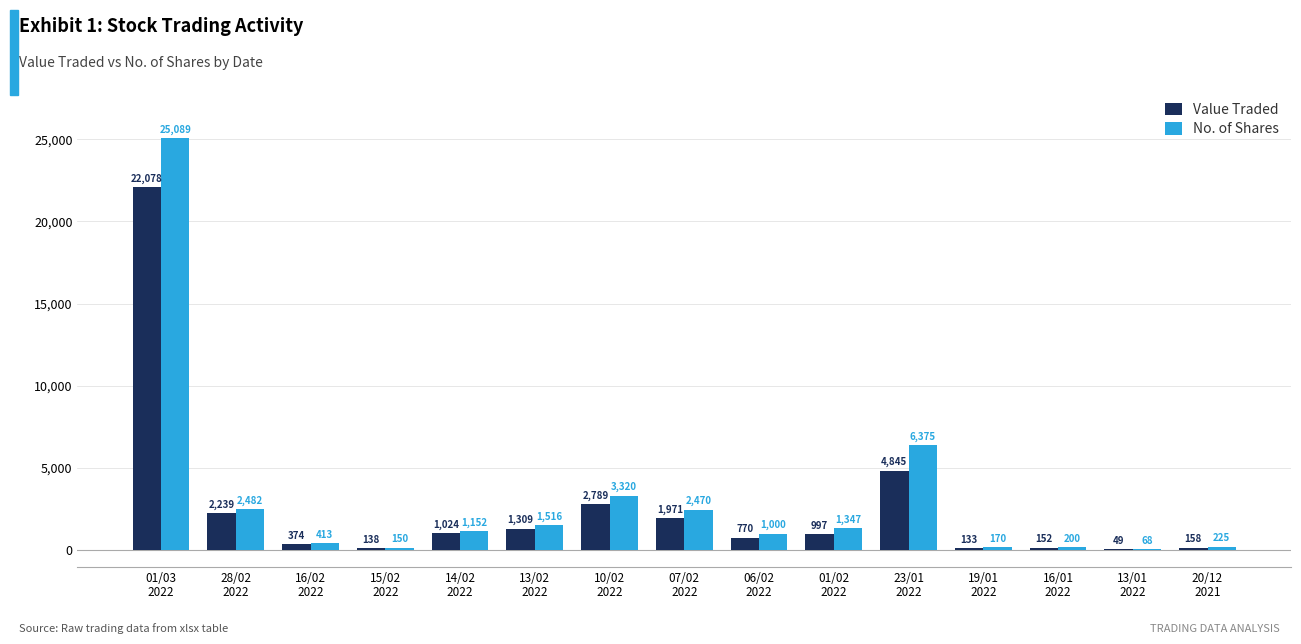

What is the maximum value shown in the chart?

25089